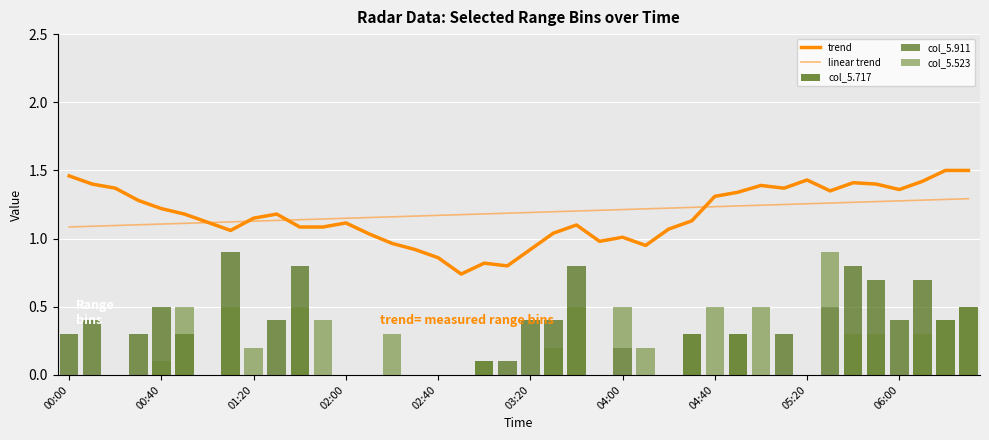

Count the number of categories in the chart.

40